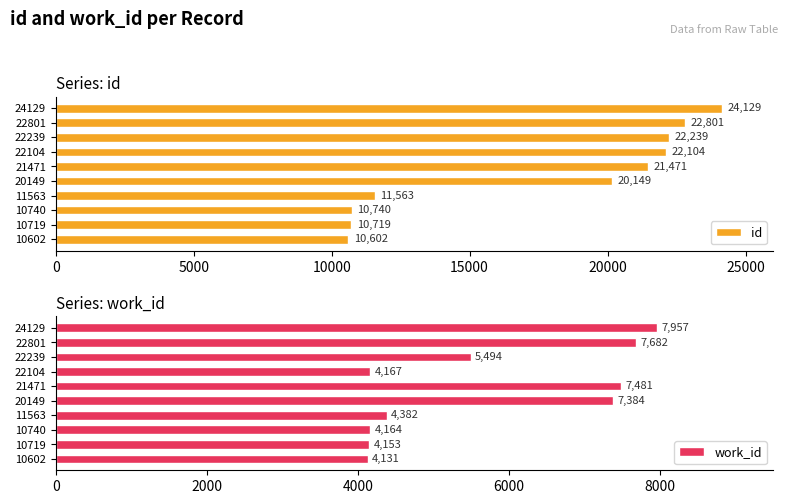

Rank the categories by id value from highest to lowest.

24129, 22801, 22239, 22104, 21471, 20149, 11563, 10740, 10719, 10602